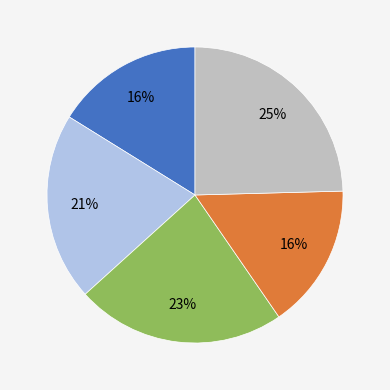

Does any single category account for the majority?

No